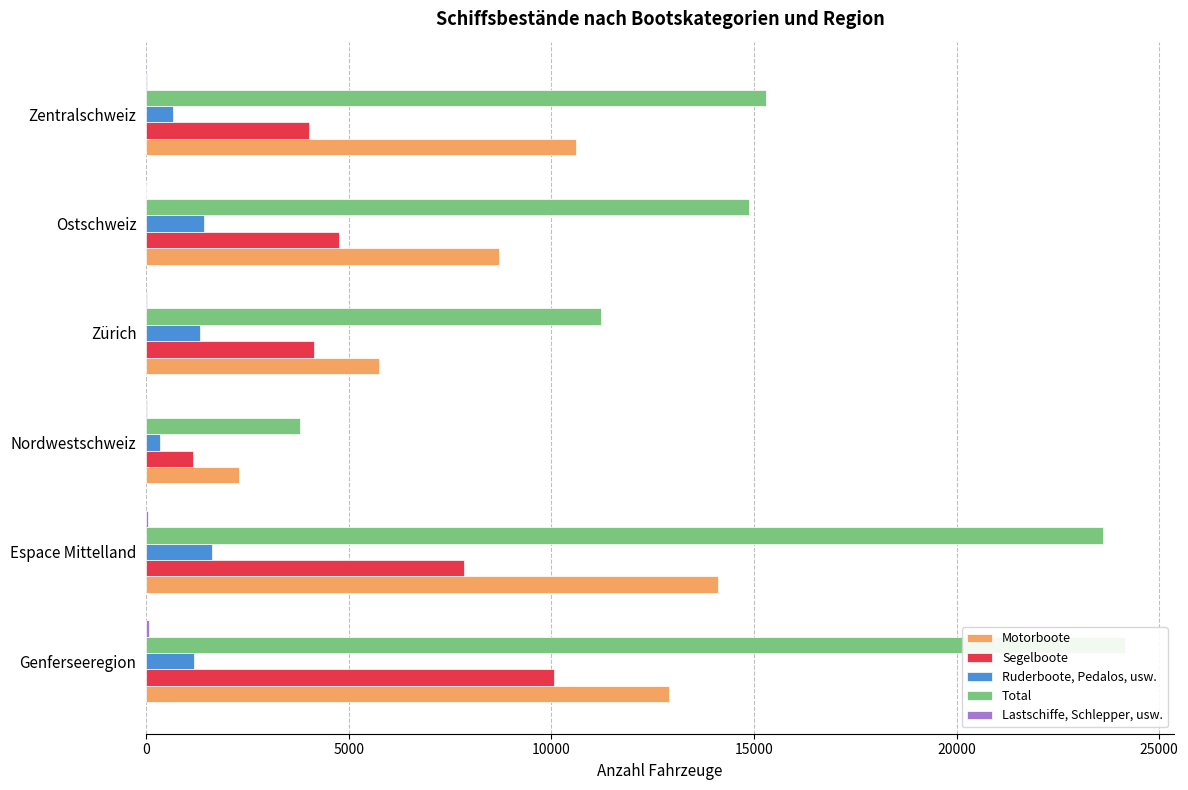

What is the sum of all Ruderboote, Pedalos, usw. values?

6595